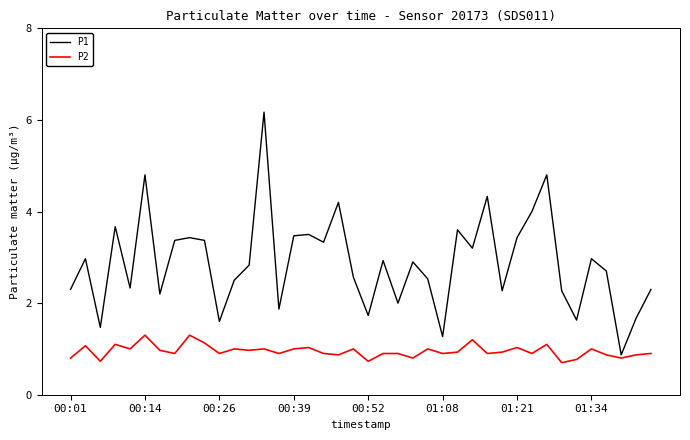

What is the maximum value for P1?

6.2